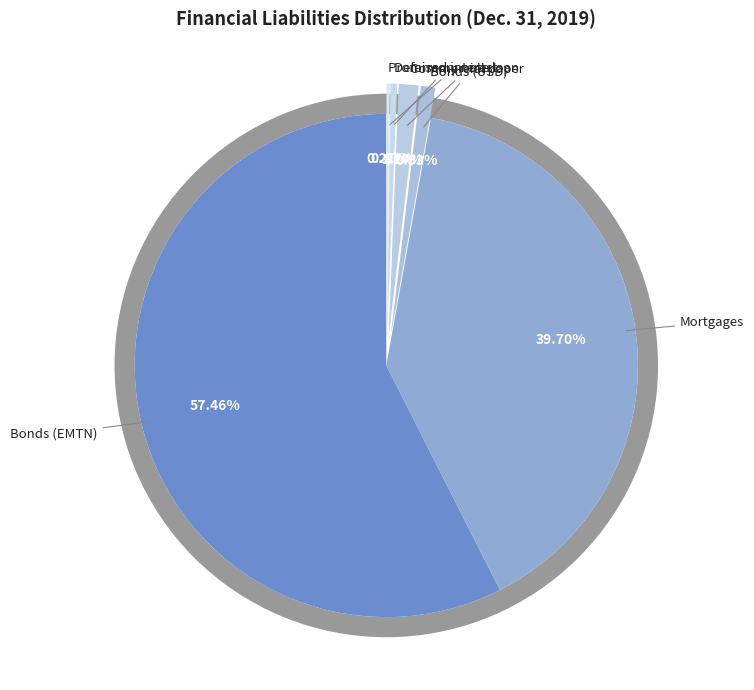

Count the number of slices in the pie.

7